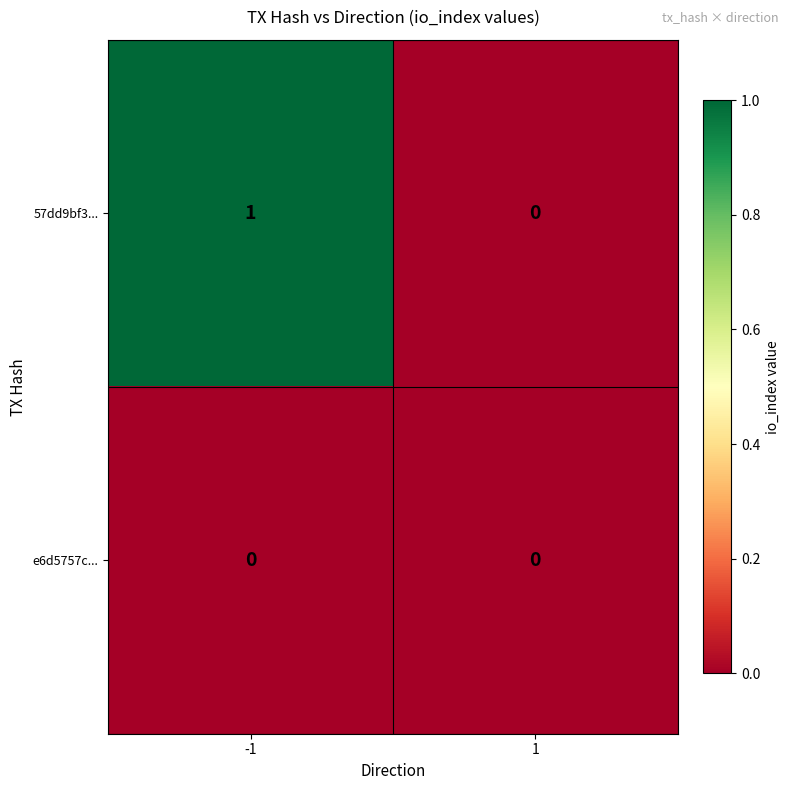

Which series has the largest total across all categories?

57dd9bf3...